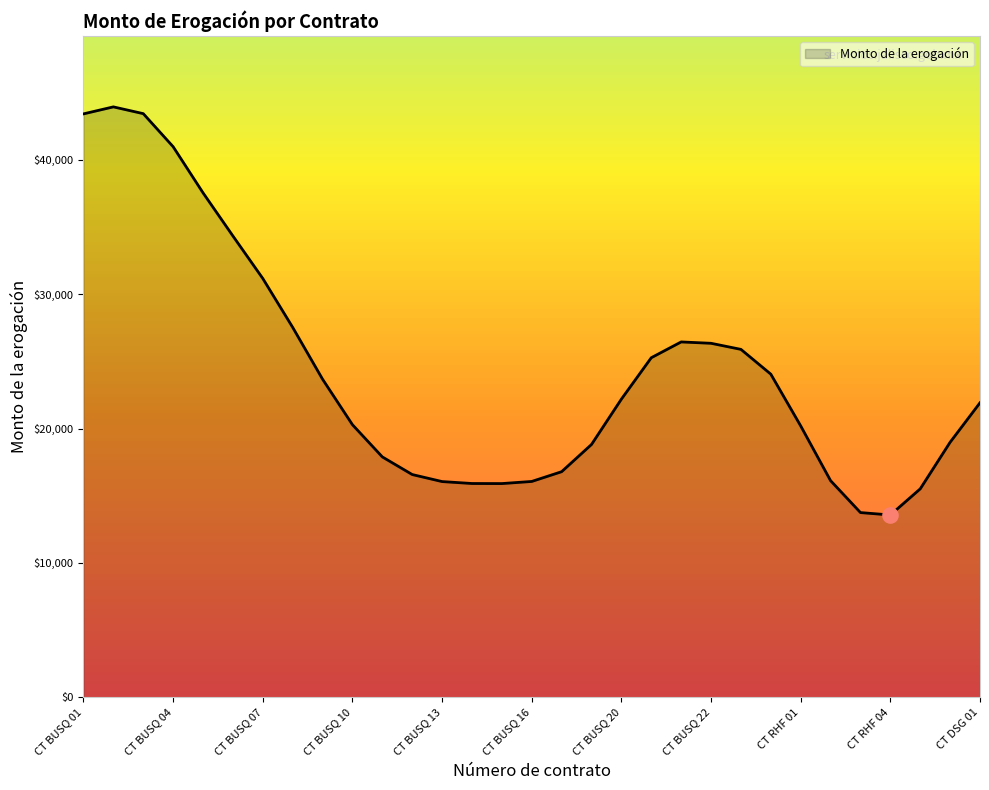

What is the maximum value shown in the chart?

43933.2